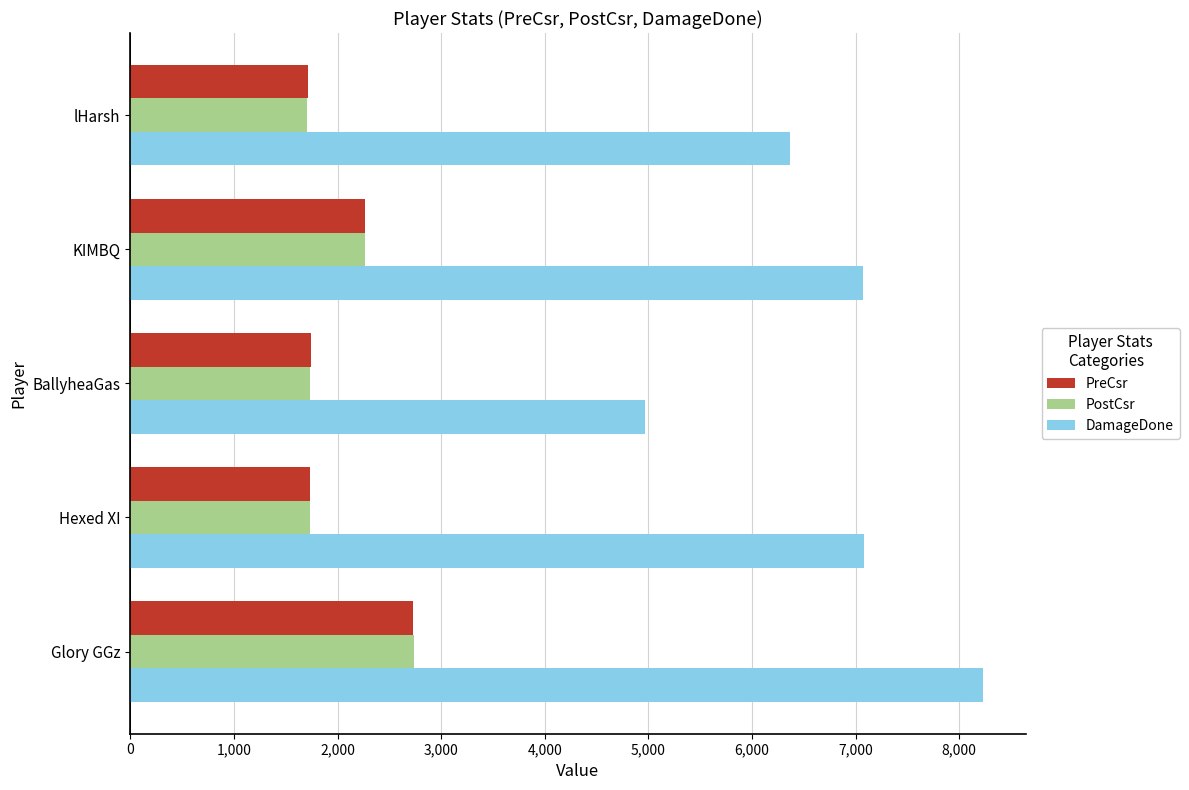

Where is DamageDone nearest to the value 6598?

lHarsh